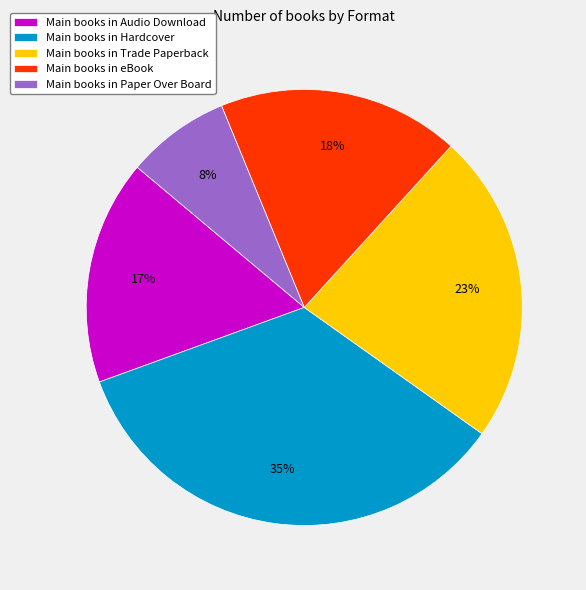

Approximately how many times larger is the value at Main books in Trade Paperback compared to Main books in Hardcover?

0.7